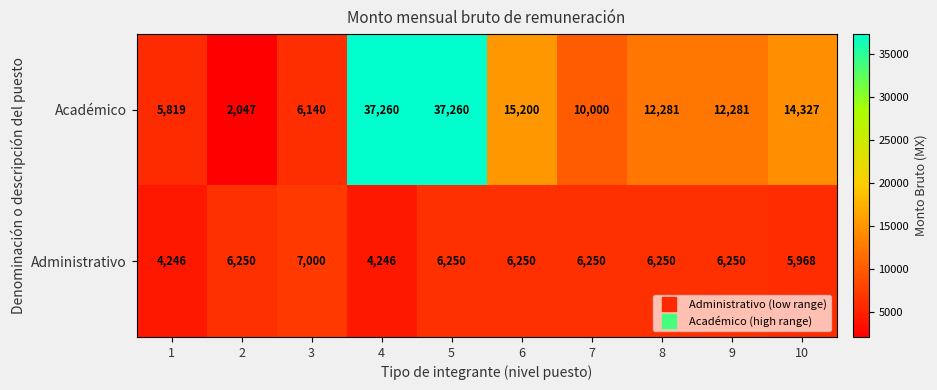

At which category is the sum across all series the highest?

5